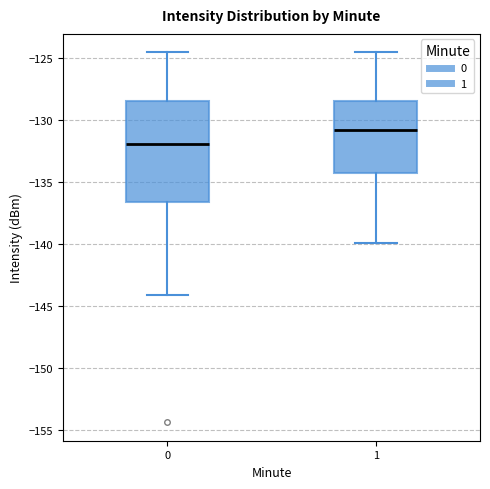

Which box is the tallest, from its lower edge to its upper edge?

0